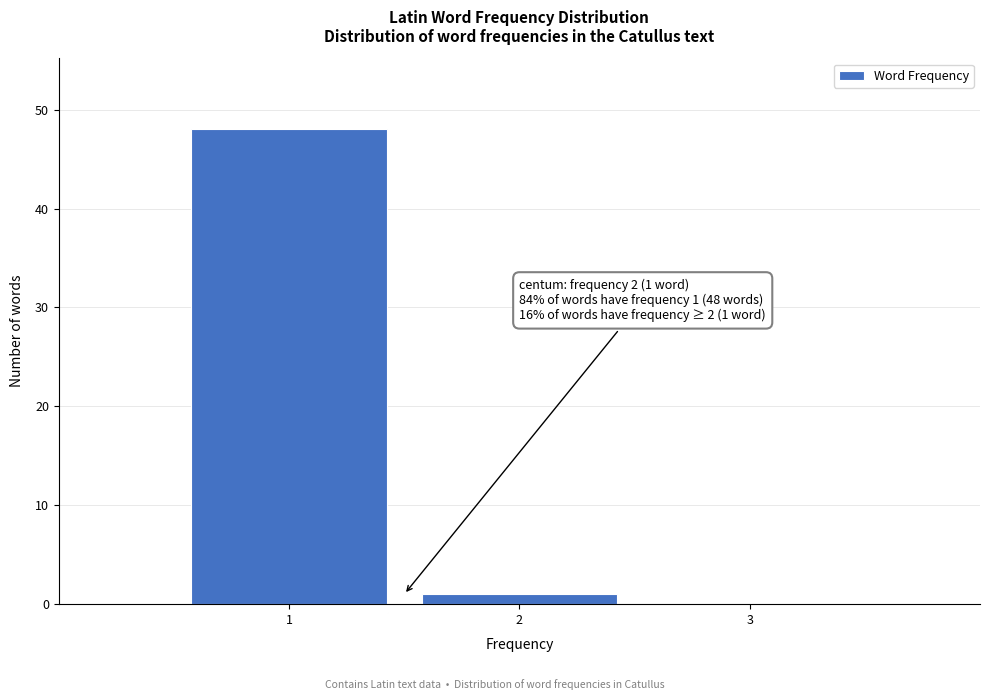

Over which range of the x-axis is the bar tallest?

0.5 to 1.5